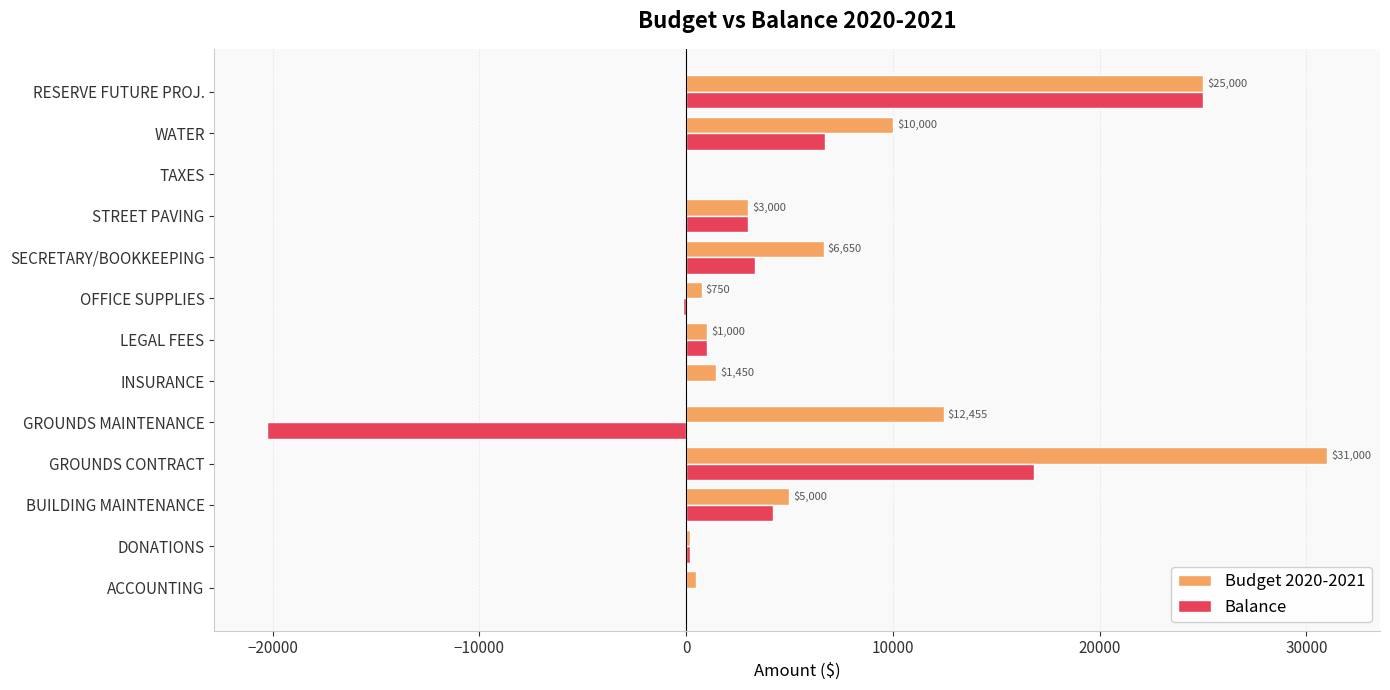

Is it true that Balance equals 4220.9 at BUILDING MAINTENANCE?

True